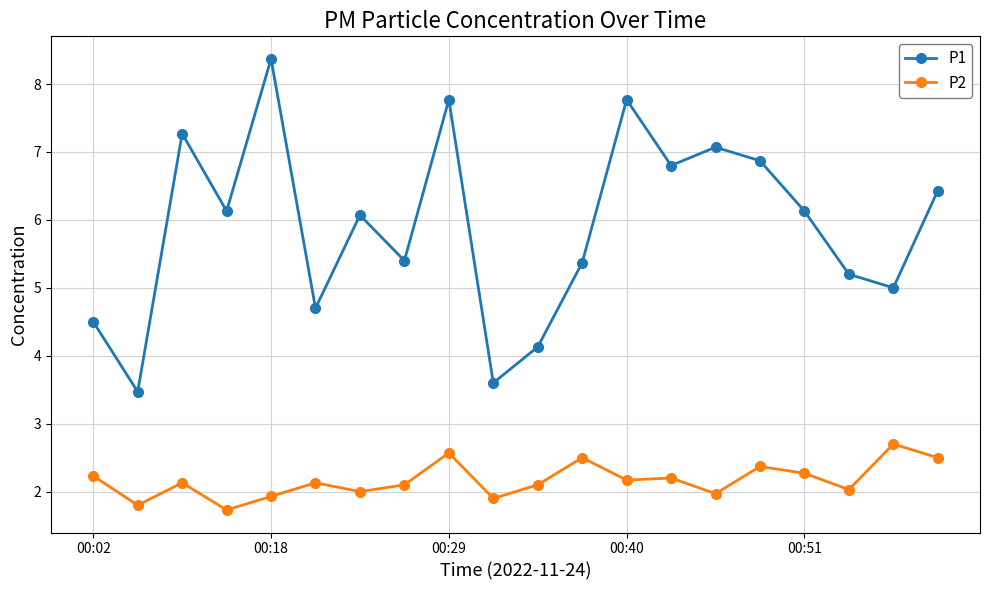

True or false: P2 has more than 1 interior local peaks.

True